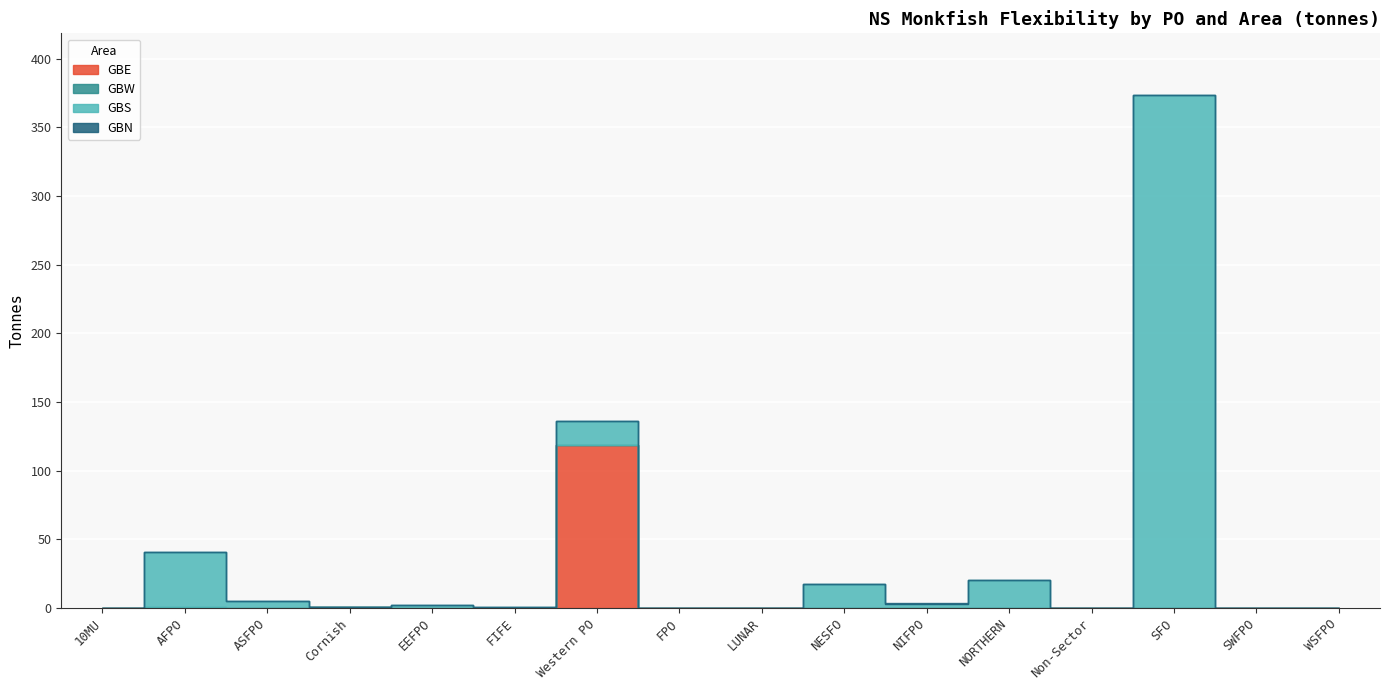

Count the number of data series in this chart.

4